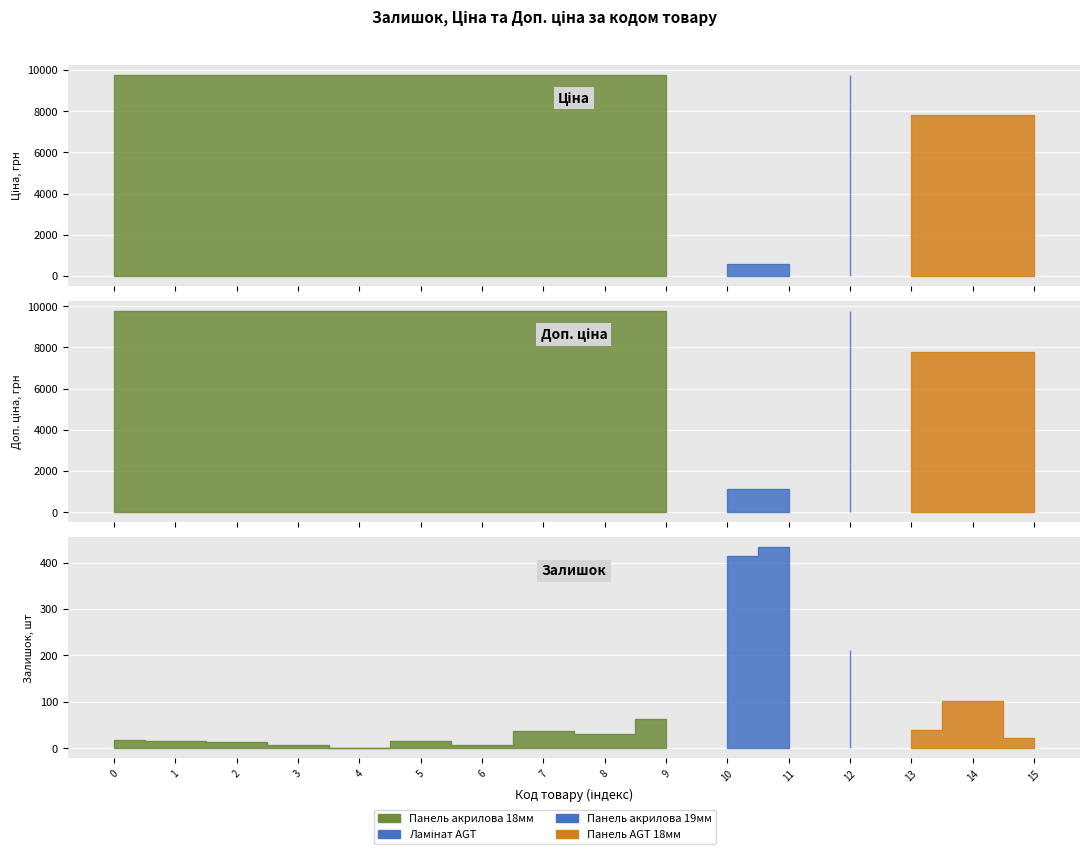

Reading left to right, extract all data points from this chart.

Ціна: 285101569=9764.4	285102221=9764.4	285102219=9764.4	285102218=9764.4	285102216=9764.4	285102120=9764.4	285102044=9764.4	285101916=9764.4	285101915=9764.4	285101913=9764.4	271712228=599.9	271712227=599.9	272992170=9764.4	280941901=7792.9	280941856=7792.9	280941739=7792.9
Доп. ціна: 285101569=9764.4	285102221=9764.4	285102219=9764.4	285102218=9764.4	285102216=9764.4	285102120=9764.4	285102044=9764.4	285101916=9764.4	285101915=9764.4	285101913=9764.4	271712228=1100.0	271712227=1100.0	272992170=9764.4	280941901=7792.9	280941856=7792.9	280941739=7792.9
Залишок: 285101569=19.0	285102221=16.0	285102219=13.0	285102218=8.0	285102216=0.0	285102120=16.0	285102044=8.0	285101916=38.0	285101915=30.0	285101913=63.0	271712228=414.0	271712227=433.0	272992170=211.0	280941901=39.0	280941856=102.0	280941739=23.0